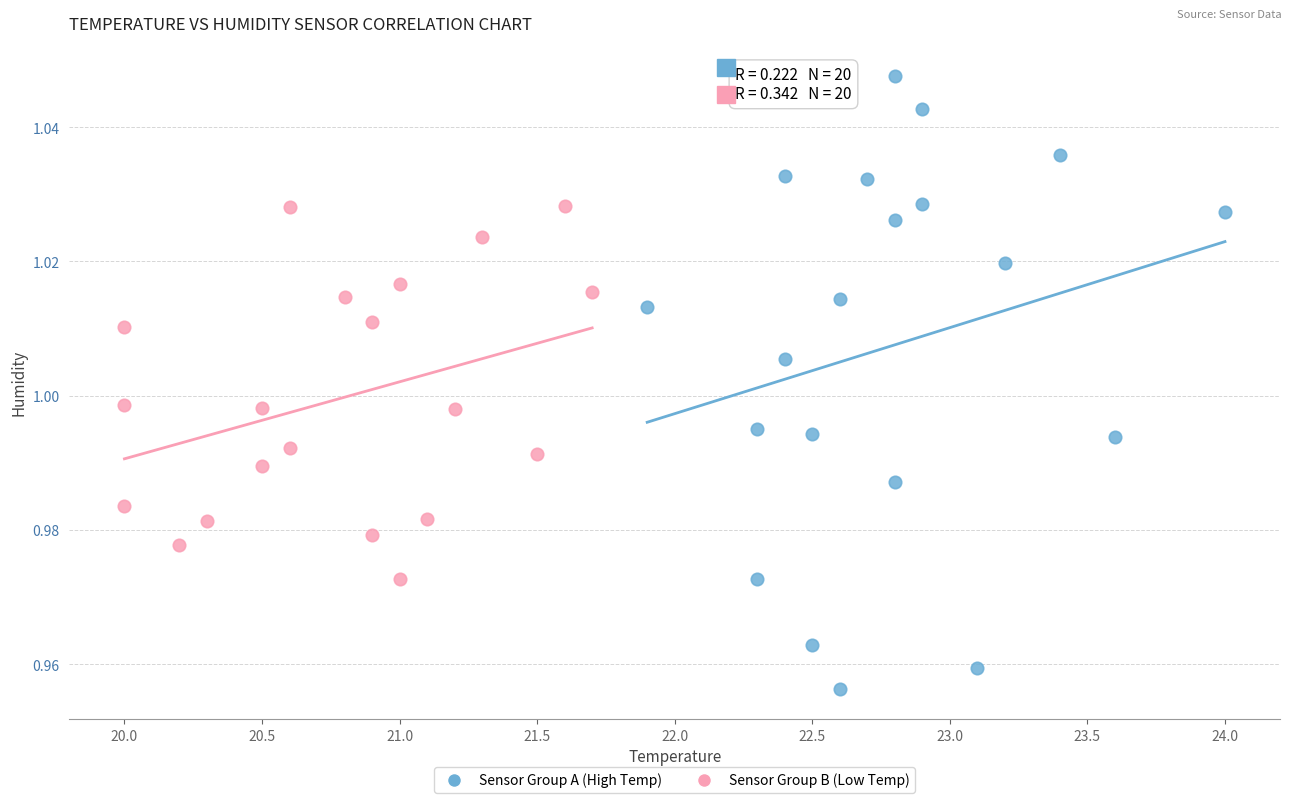

Which series reaches the maximum Y coordinate?

Sensor Group A (High Temp)